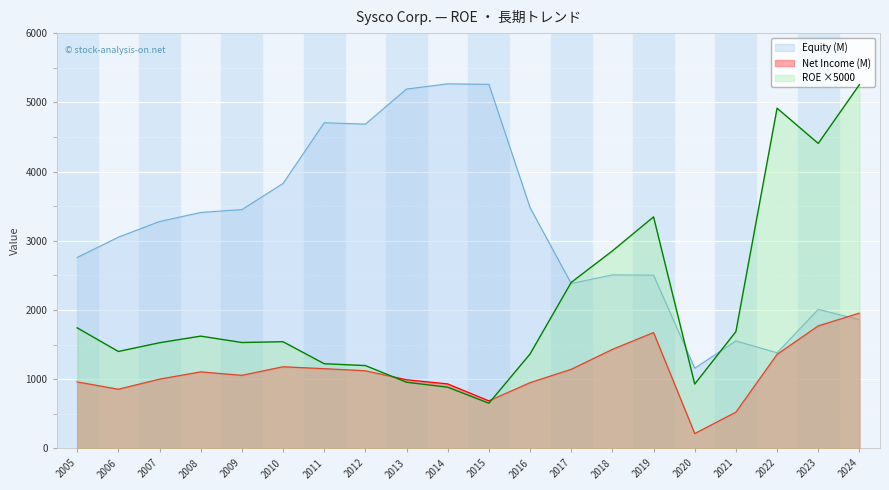

Reading right to left, transcribe all the data shown in this chart.

ROE: 5255.5	4406.5	4915.0	1688.0	930.0	3345.0	2853.5	2398.5	1364.5	653.0	884.5	956.0	1197.0	1224.0	1541.5	1530.5	1622.5	1527.0	1401.0	1742.5
Net Income (M): 1955.0	1770.0	1359.0	524.0	215.0	1674.0	1431.0	1143.0	950.0	687.0	932.0	992.0	1122.0	1152.0	1180.0	1056.0	1106.0	1001.0	855.0	961.0
Equity (M): 1860.0	2009.0	1382.0	1553.0	1159.0	2503.0	2507.0	2382.0	3480.0	5260.0	5267.0	5192.0	4685.0	4705.0	3828.0	3450.0	3409.0	3278.0	3052.0	2759.0